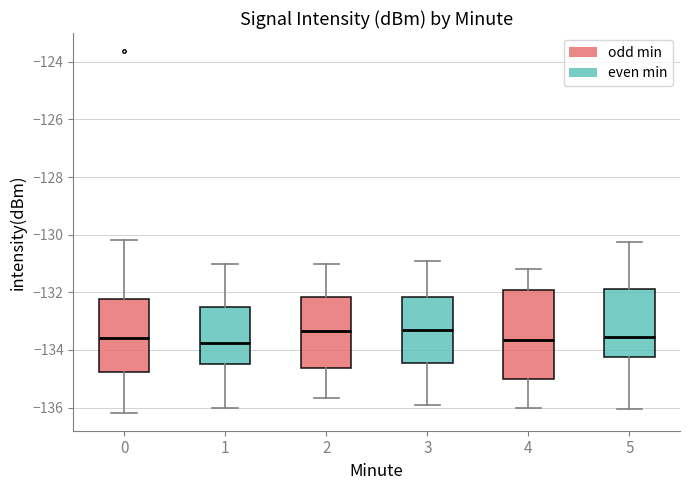

Comparing the boxes themselves (not the whiskers), which one is the tallest?

4